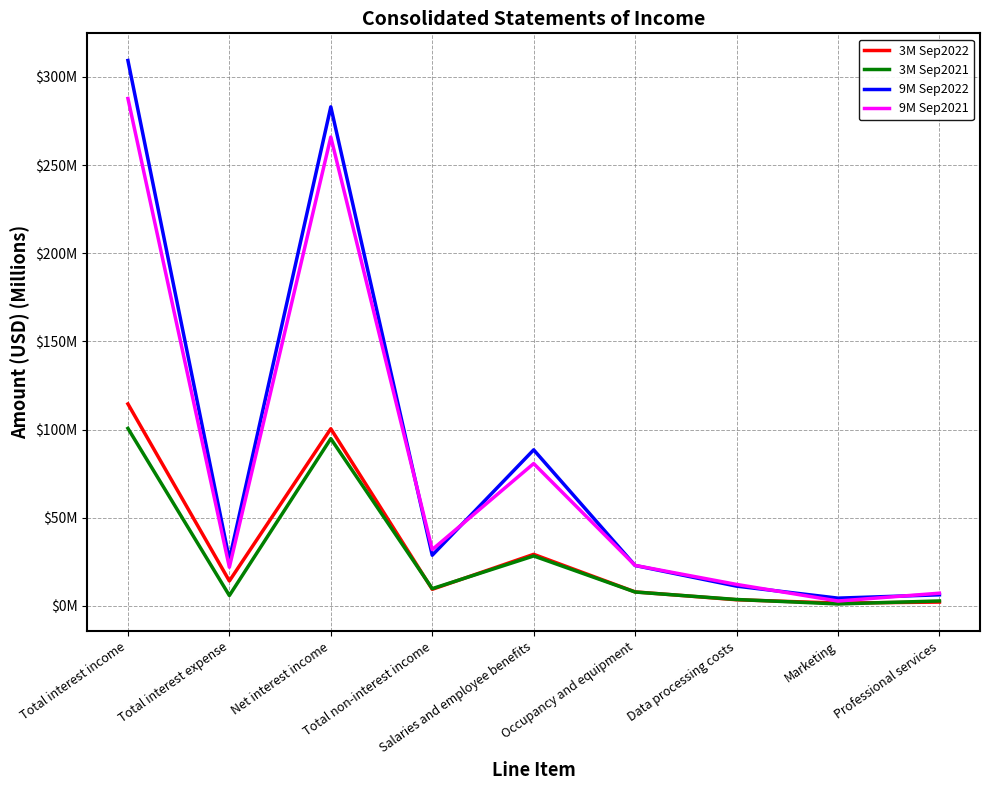

List the labels in order of 9M Sep2021 value, largest first.

Total interest income, Net interest income, Salaries and employee benefits, Total non-interest income, Occupancy and equipment, Total interest expense, Data processing costs, Professional services, Marketing